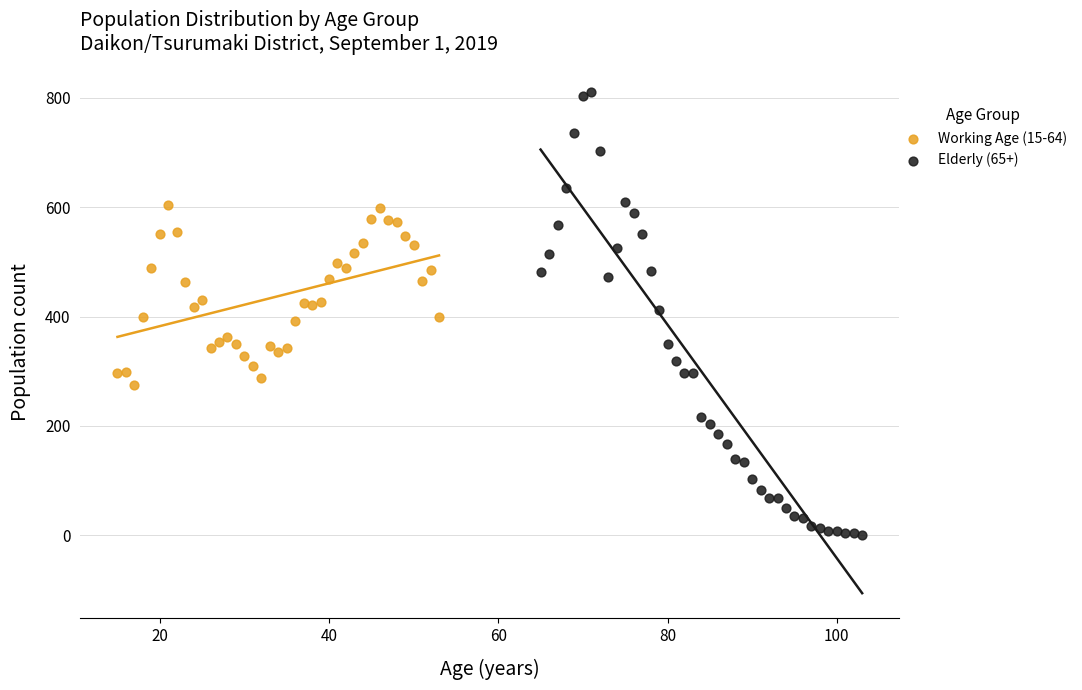

Which series reaches the minimum Y coordinate?

Elderly (65+)